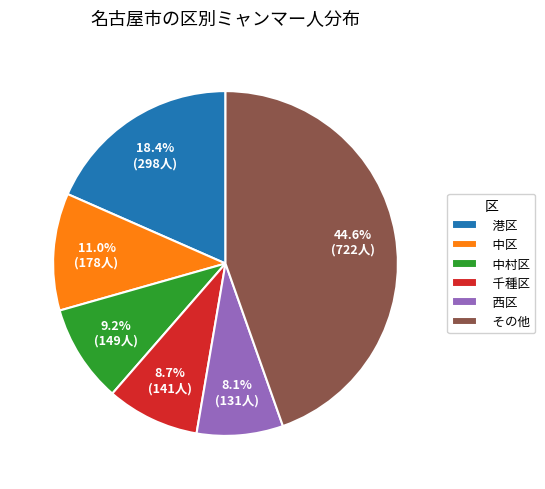

Count the number of slices in the pie.

6